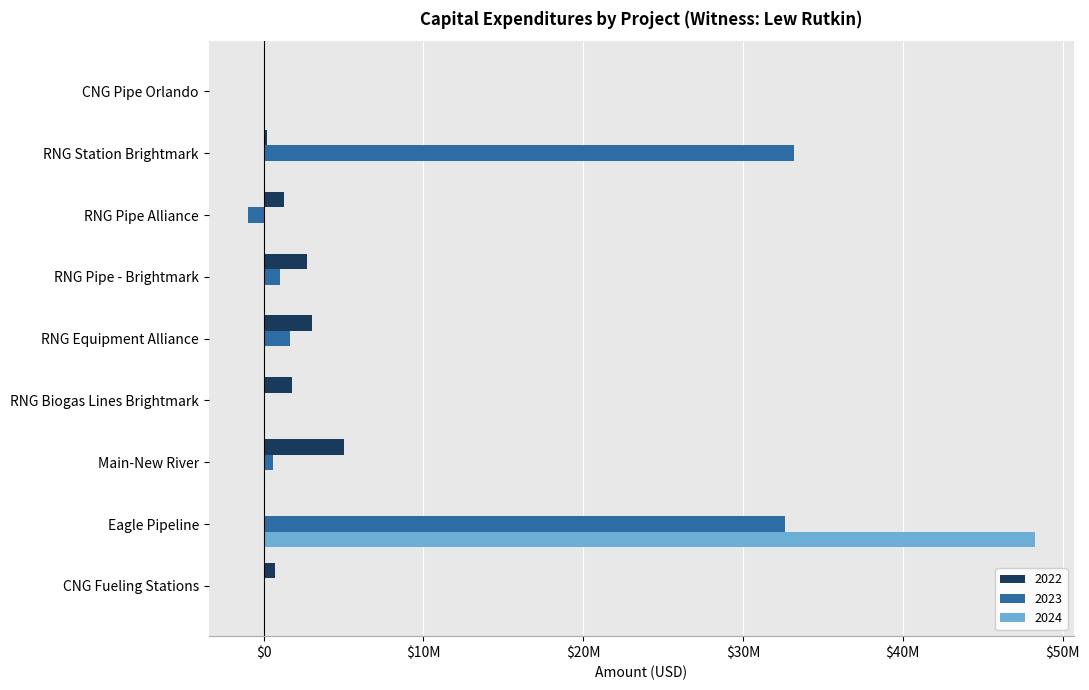

Which has a higher value, Eagle Pipeline or RNG Pipe Alliance?

RNG Pipe Alliance